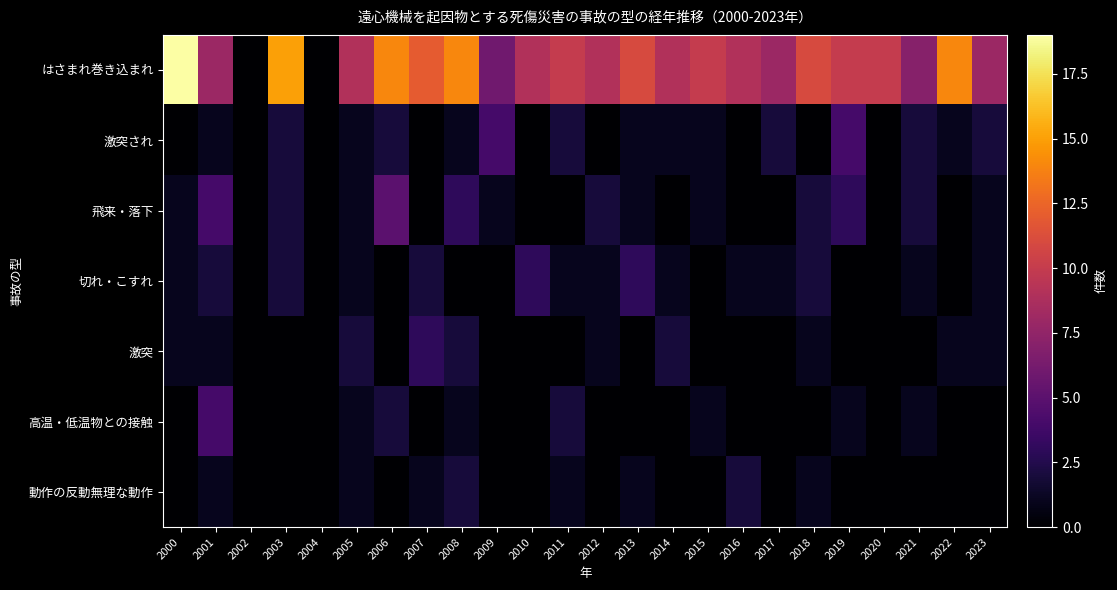

What is the total value across all series at 2022?

16